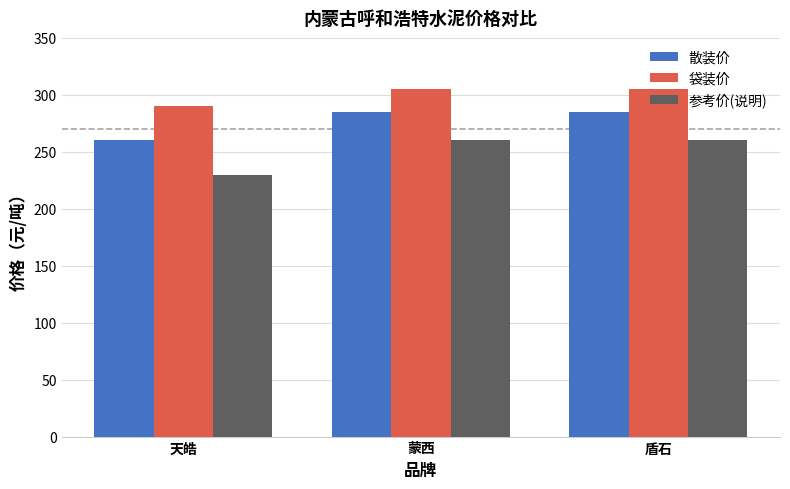

What is the label of the 1st bar from the left?

天皓